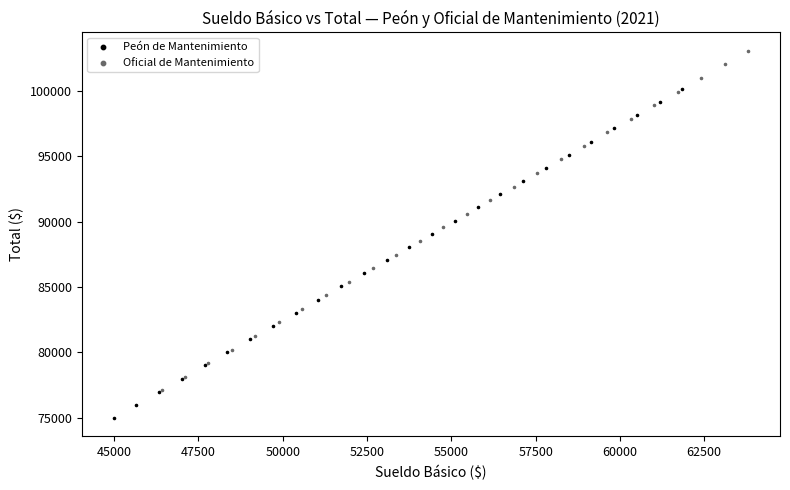

Which series has the widest spread of Y values?

Oficial de Mantenimiento